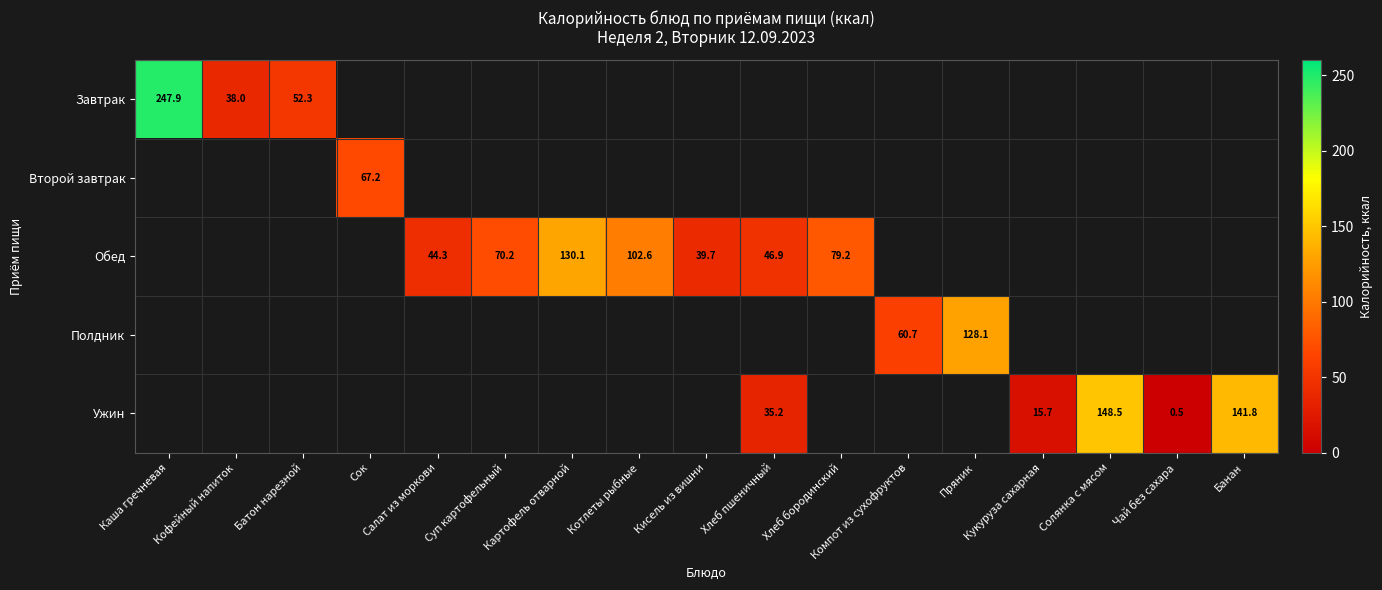

The Обед series shows 44.3 at Салат из моркови. True or false?

True